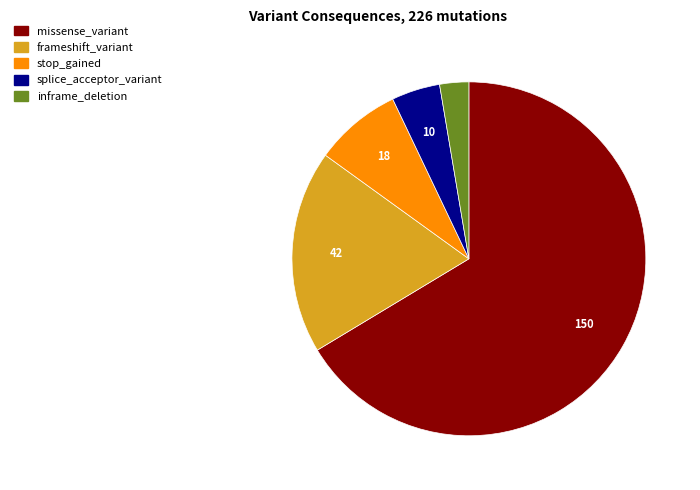

How many segments does this pie chart have?

5